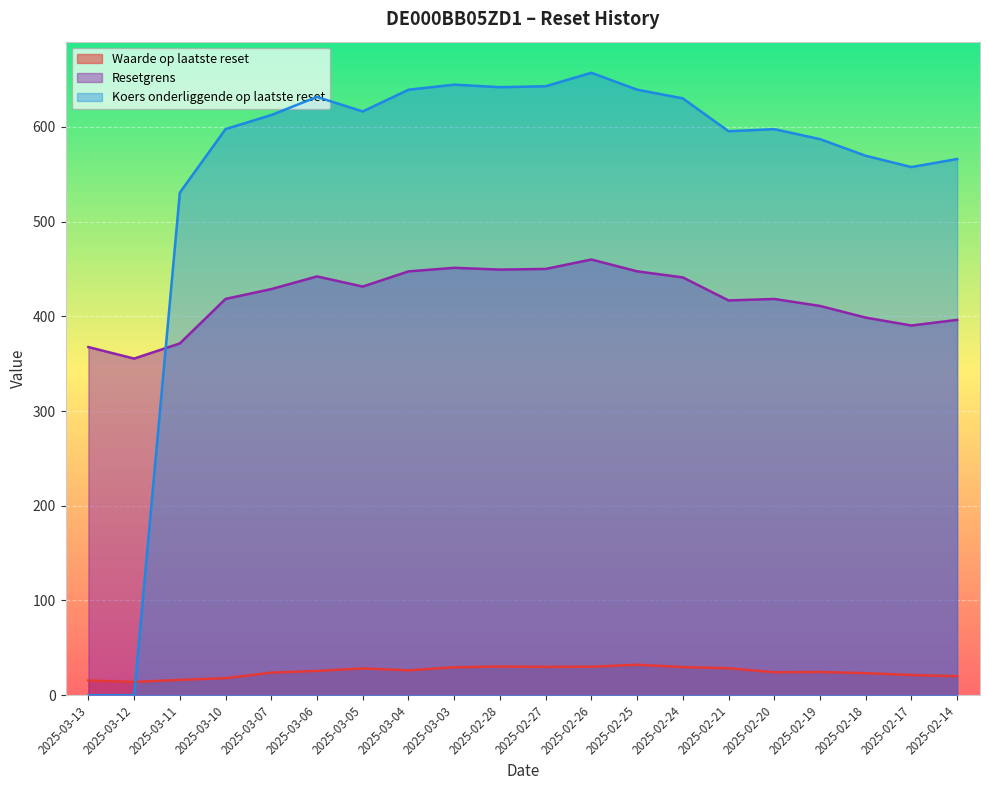

At how many categories does at least one series exceed 74?

20